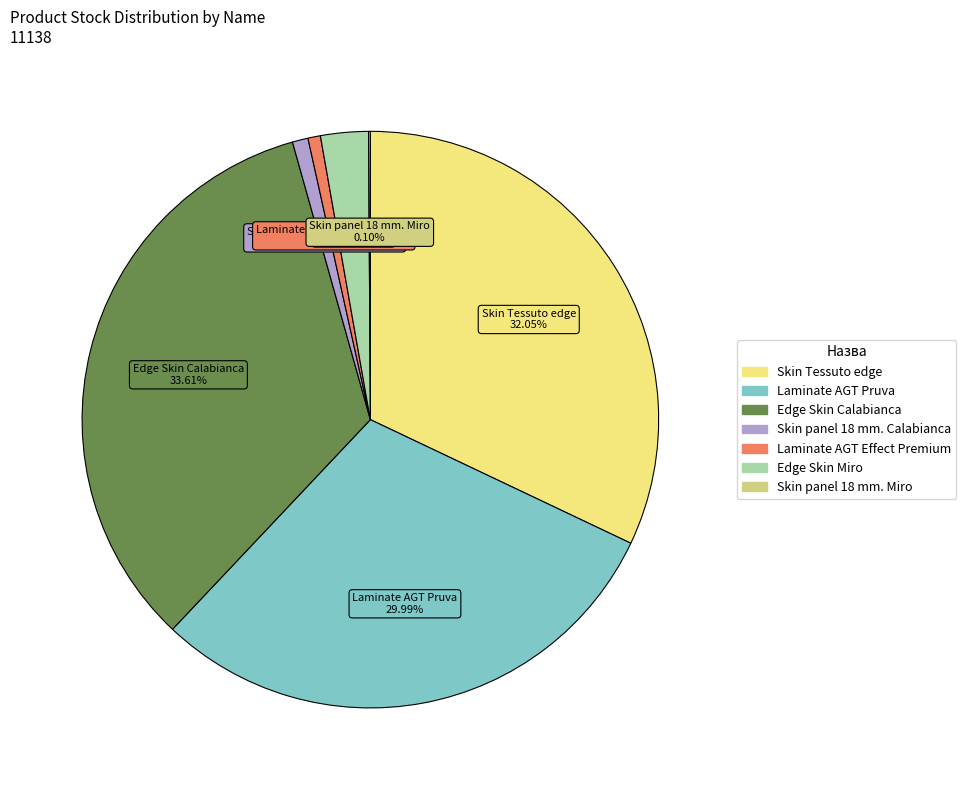

Is there a majority slice in this chart?

No